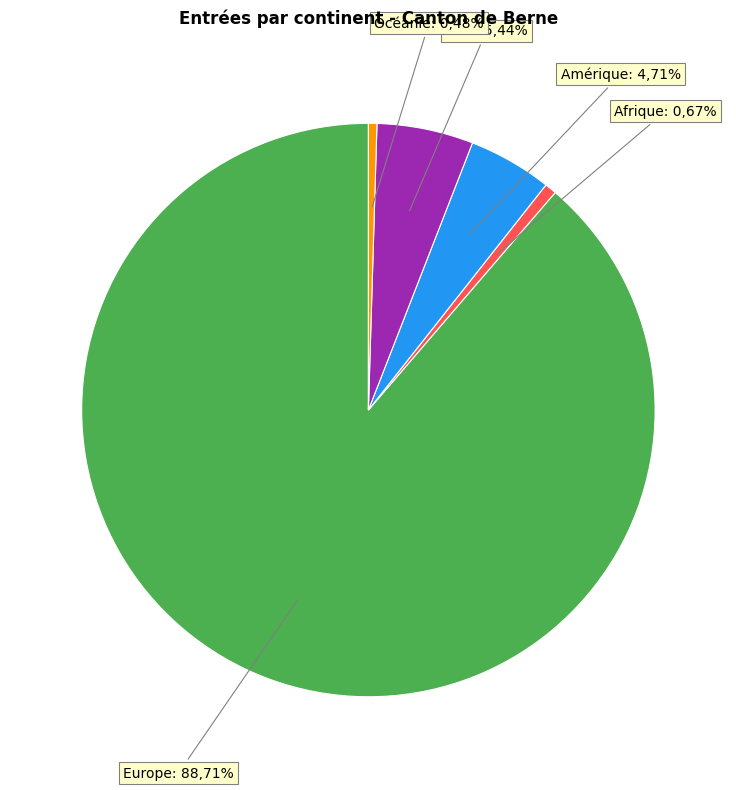

Rank the categories by value from lowest to highest.

Océanie, Afrique, Amérique, Asie, Europe